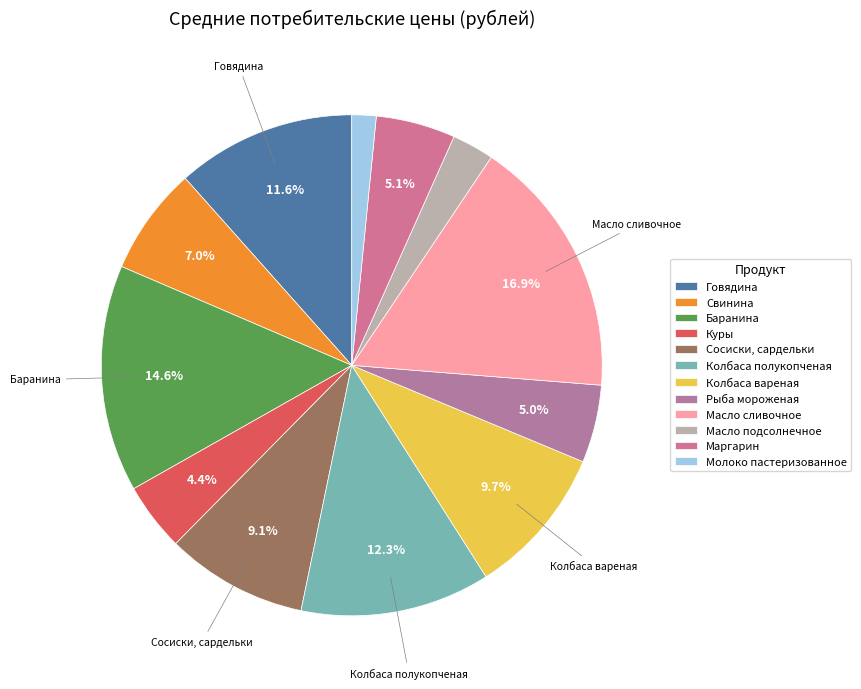

Count the number of slices in the pie.

12